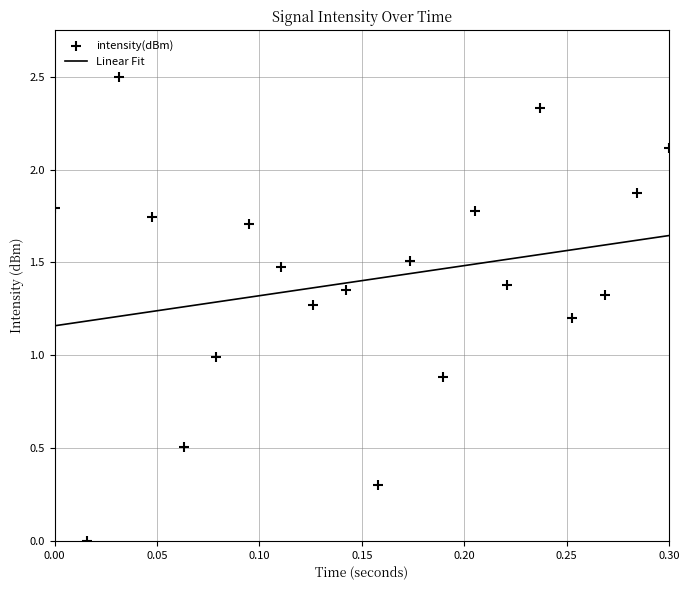

Between 14 and 26, which is larger?

26